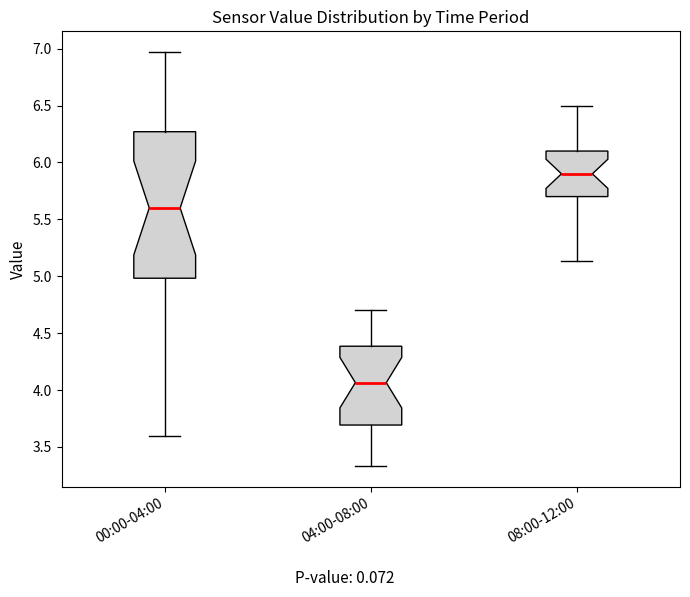

Which box has the highest median line?

08:00-12:00